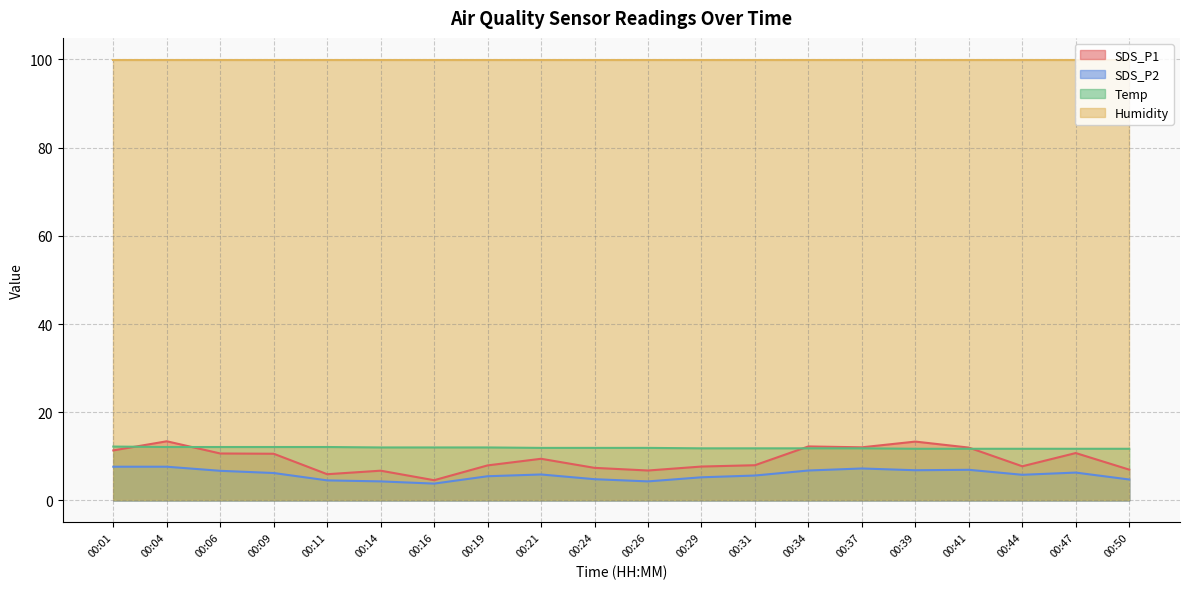

List the series in order of their peak value, lowest first.

SDS_P2, Temp, SDS_P1, Humidity